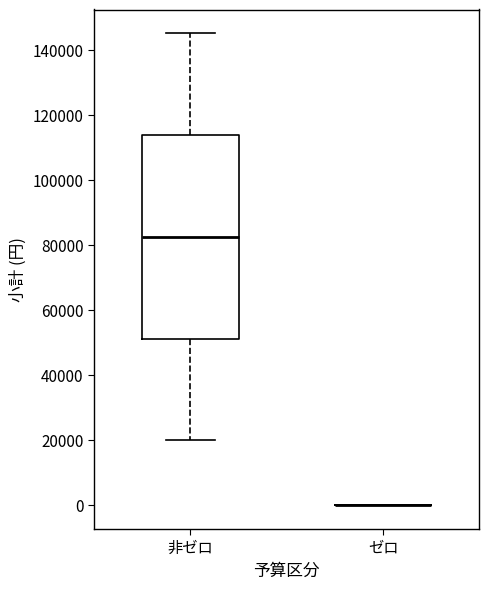

Which box is the tallest, from its lower edge to its upper edge?

非ゼロ